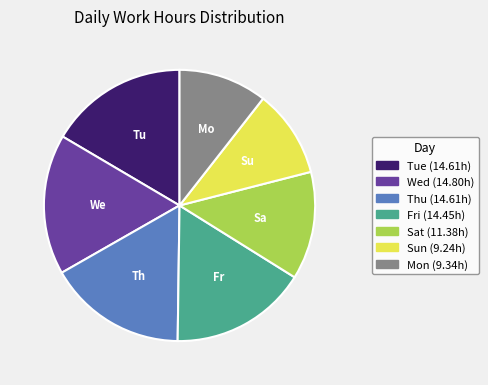

What is the ratio of the value at Tue to the value at Fri?

1.0